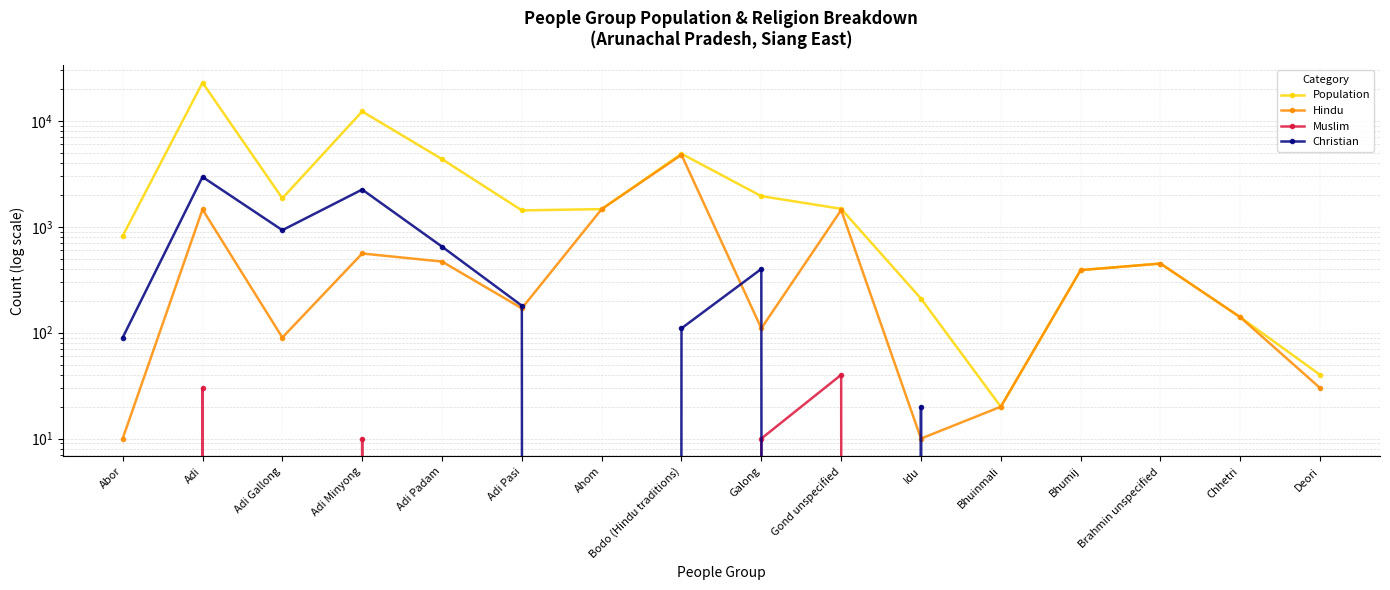

Which series has the largest total across all categories?

Population